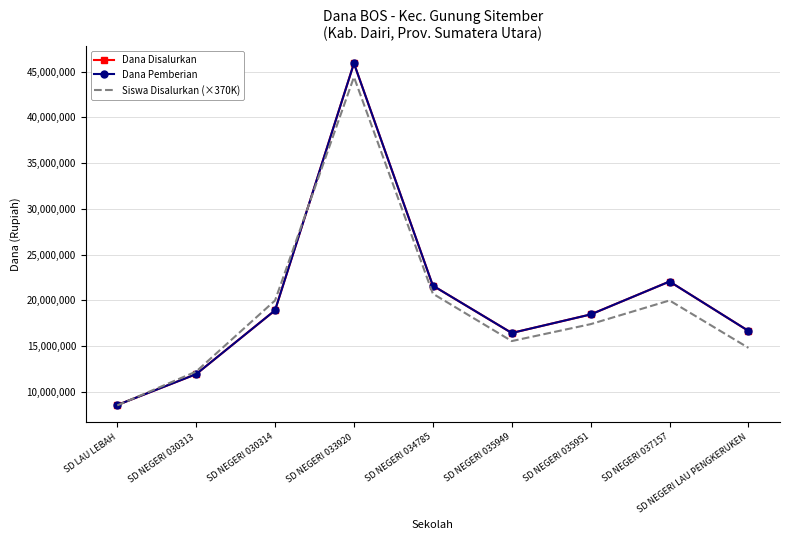

How many data points in Siswa Disalurkan (×370K) are less than 17390000?

4